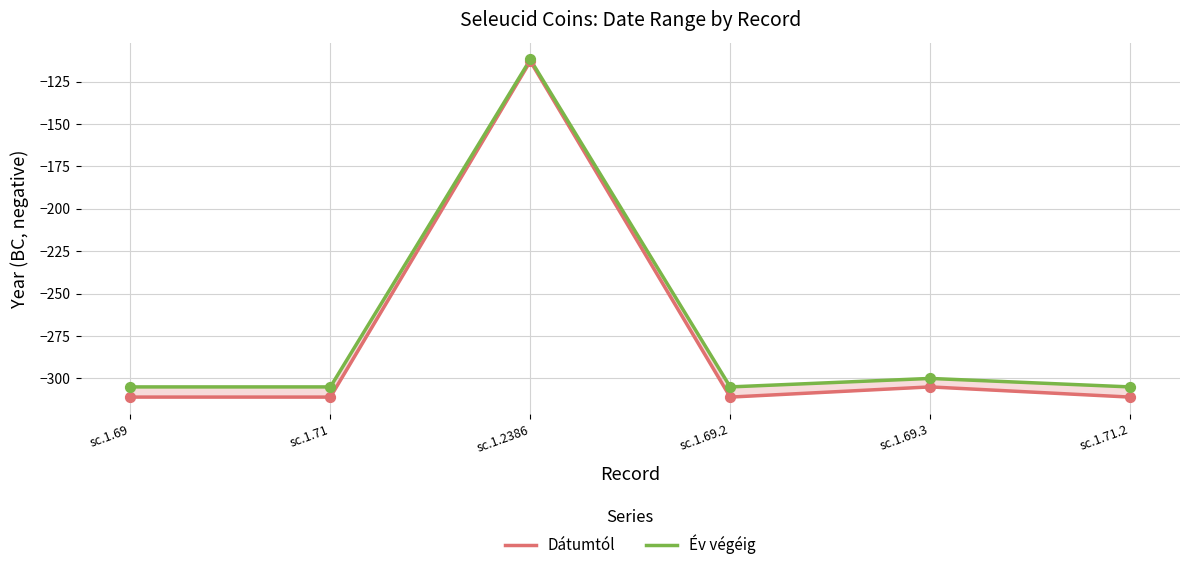

At which category is the sum across all series the highest?

sc.1.2386